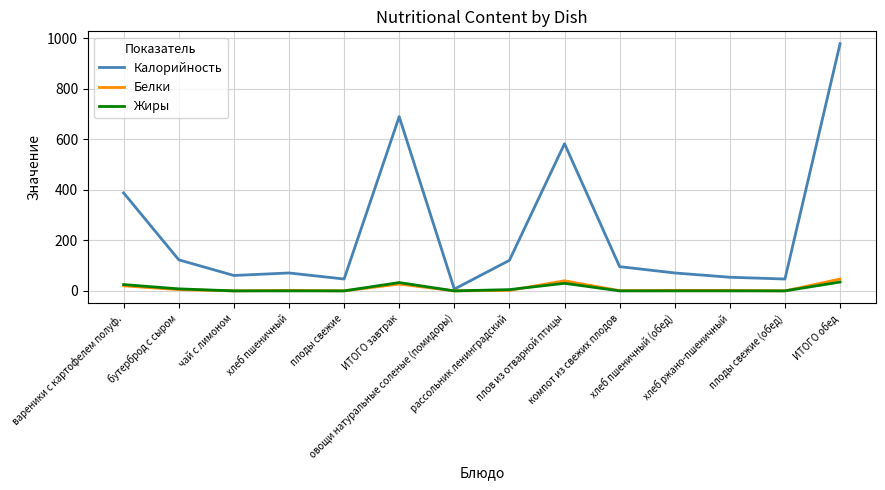

Which series has the largest range (max minus min)?

Калорийность